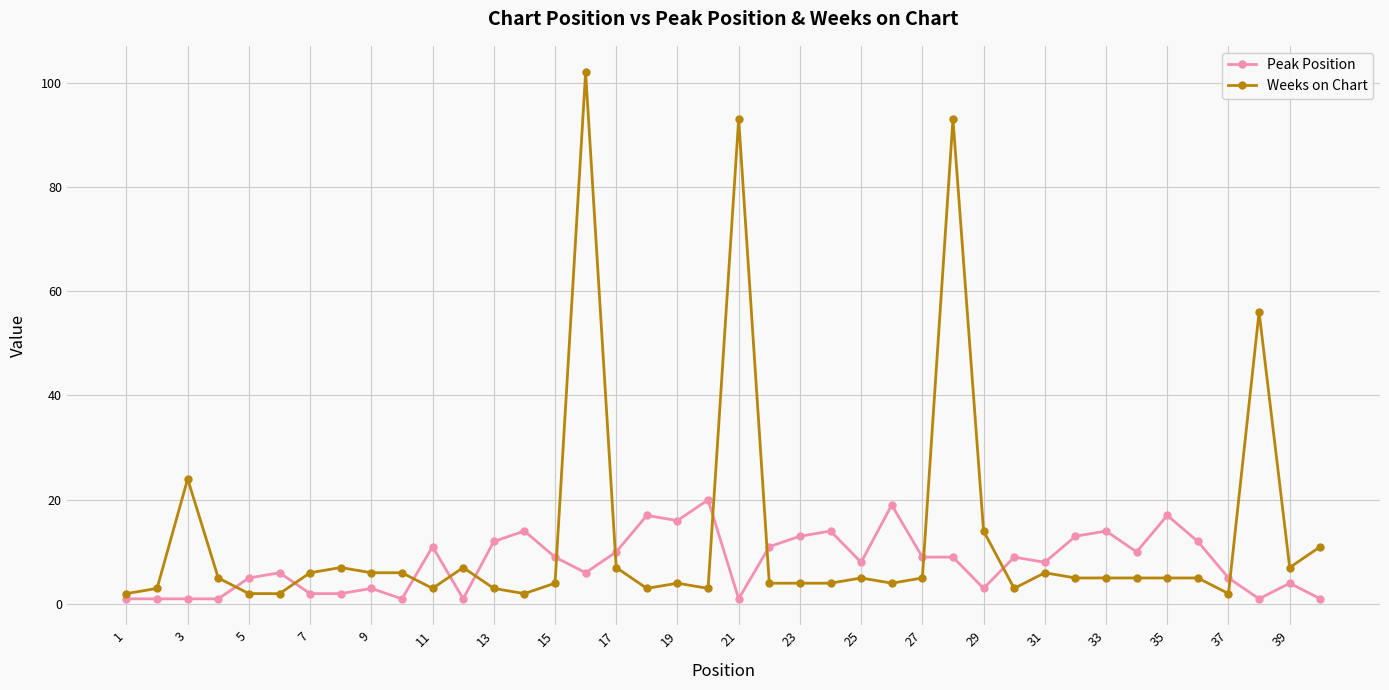

Reading left to right, transcribe all the data shown in this chart.

Peak Position: 1	1	1	1	5	6	2	2	3	1	11	1	12	14	9	6	10	17	16	20	1	11	13	14	8	19	9	9	3	9	8	13	14	10	17	12	5	1	4	1
Weeks on Chart: 2	3	24	5	2	2	6	7	6	6	3	7	3	2	4	102	7	3	4	3	93	4	4	4	5	4	5	93	14	3	6	5	5	5	5	5	2	56	7	11